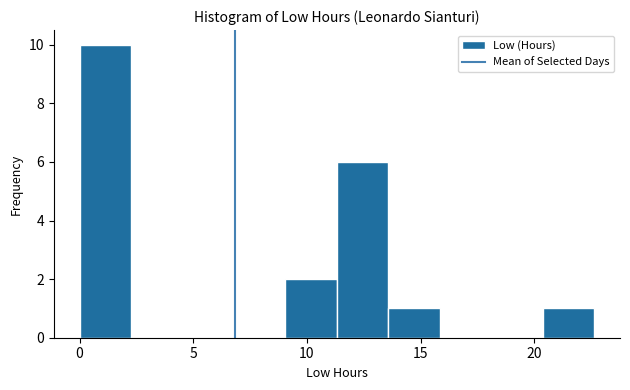

Over which range of the x-axis is the bar tallest?

0.0 to 2.5